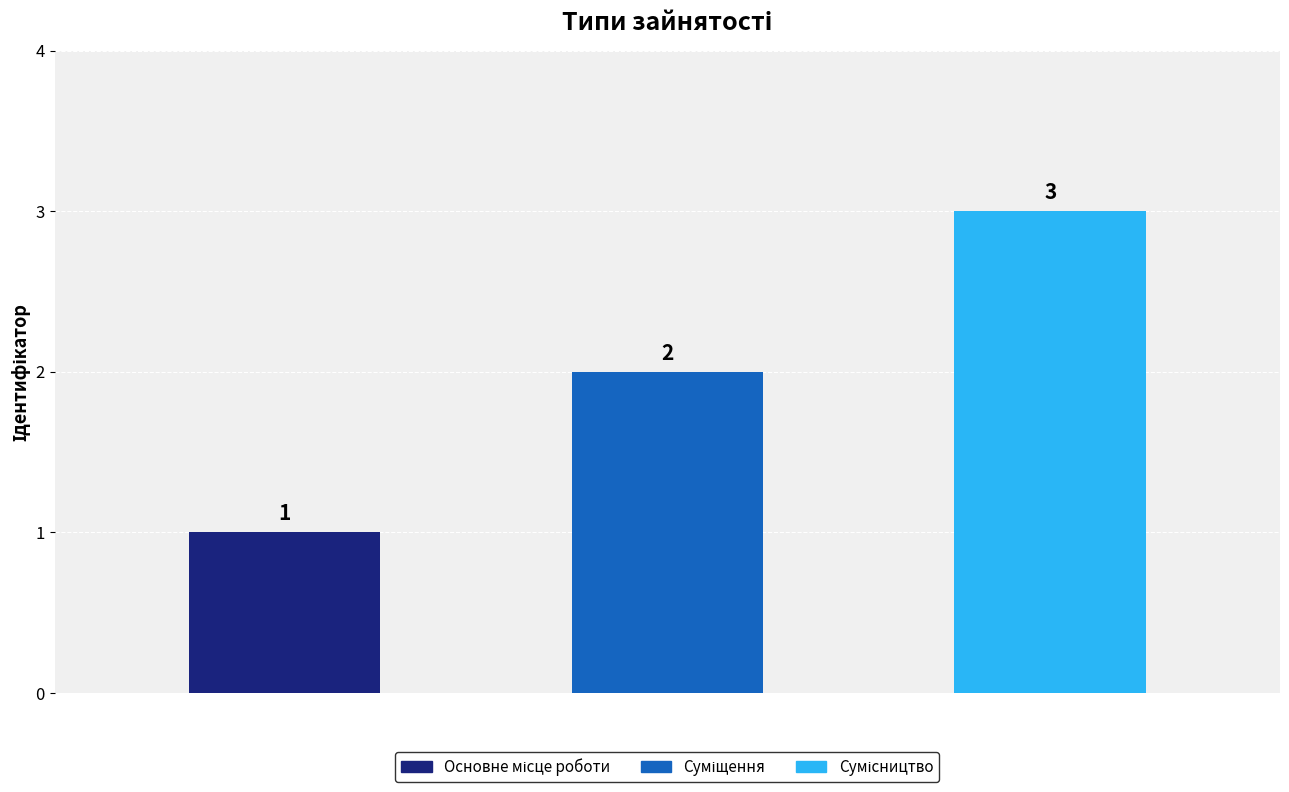

Reading left to right, list all the values displayed in this chart.

1	2	3